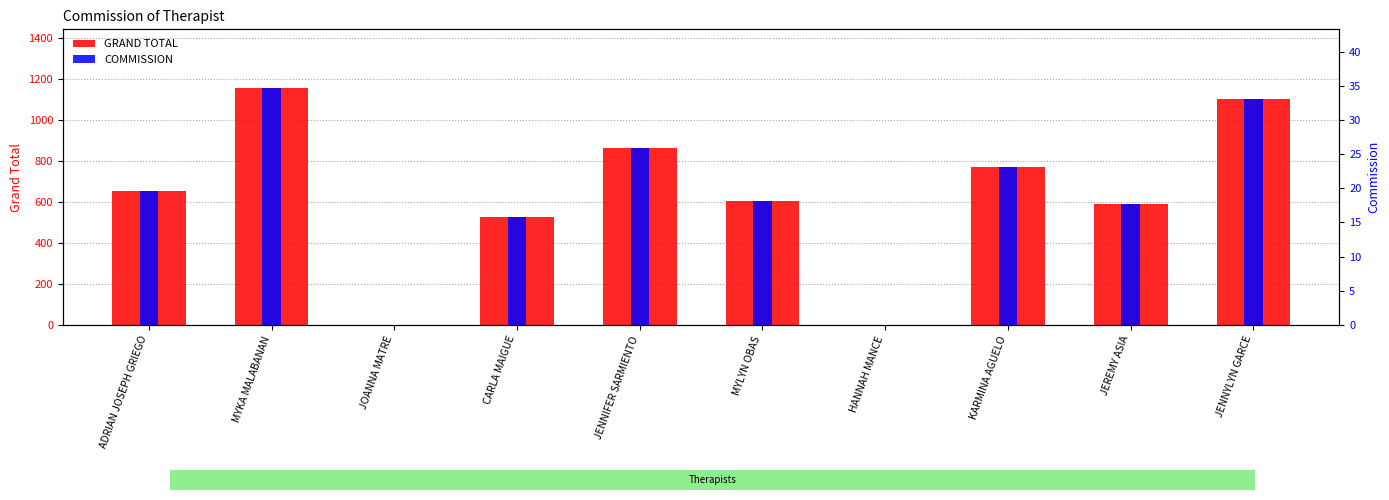

What position from the right is ADRIAN JOSEPH GRIEGO?

10